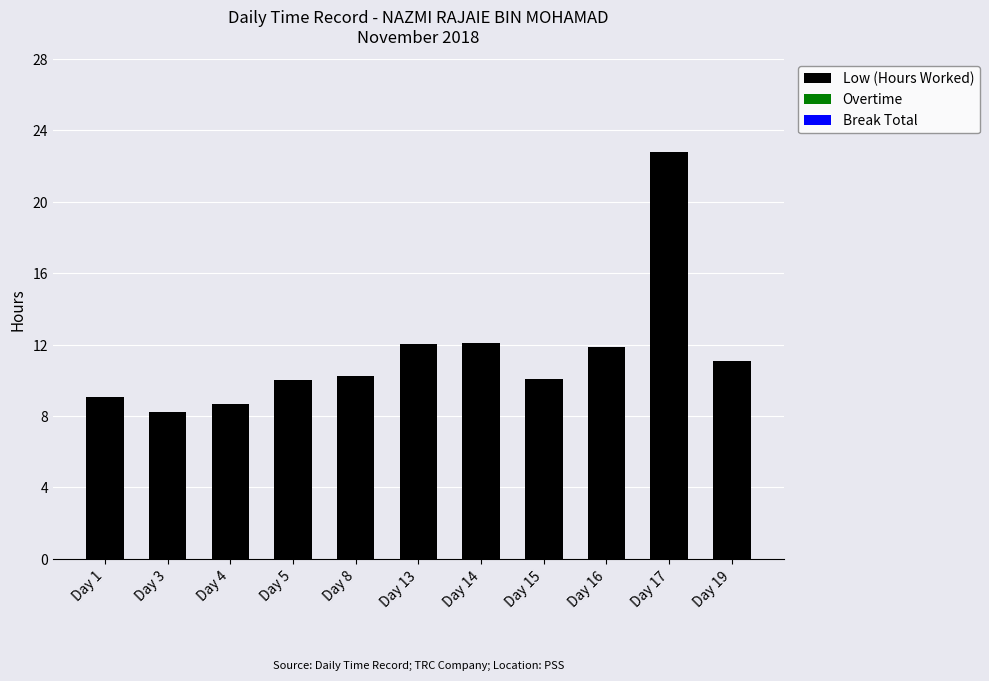

What is the difference between the maximum and minimum values?

14.5